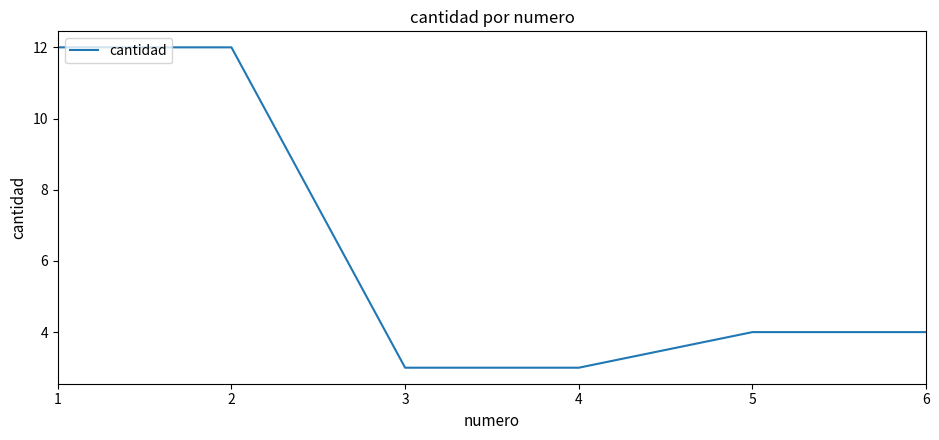

What is the average value?

6